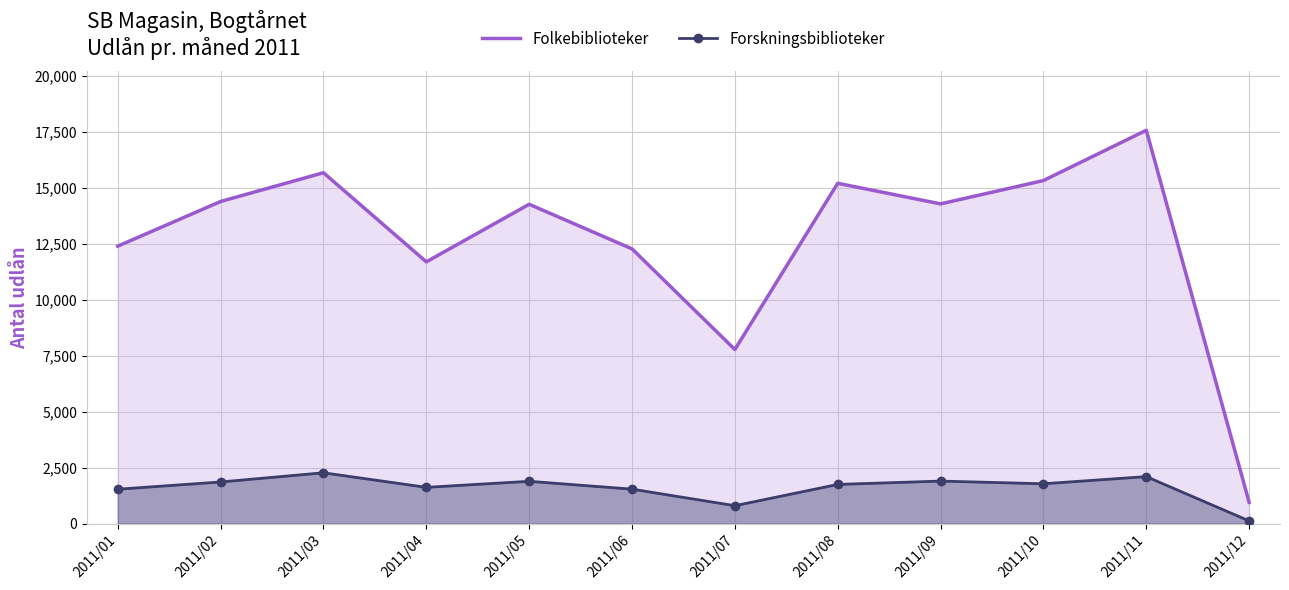

Reading left to right, list all the values displayed in this chart.

Folkebiblioteker: 2011/01=12397	2011/02=14392	2011/03=15677	2011/04=11695	2011/05=14267	2011/06=12275	2011/07=7779	2011/08=15205	2011/09=14285	2011/10=15328	2011/11=17574	2011/12=950
Forskningsbiblioteker: 2011/01=1536	2011/02=1860	2011/03=2271	2011/04=1620	2011/05=1890	2011/06=1540	2011/07=800	2011/08=1750	2011/09=1900	2011/10=1780	2011/11=2100	2011/12=120